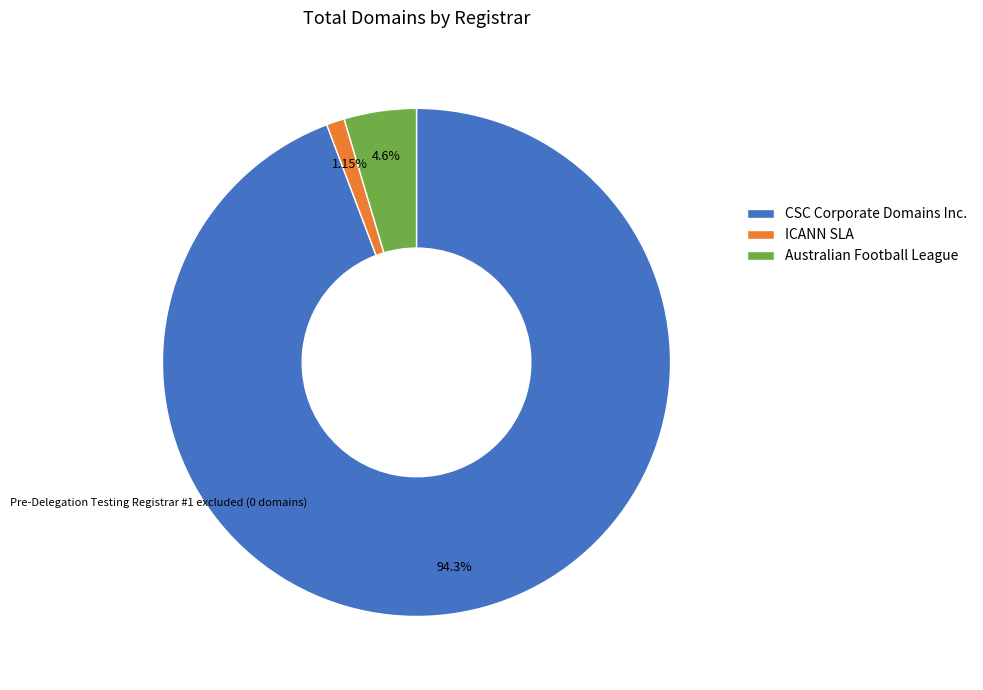

How many slices are in this pie chart?

3